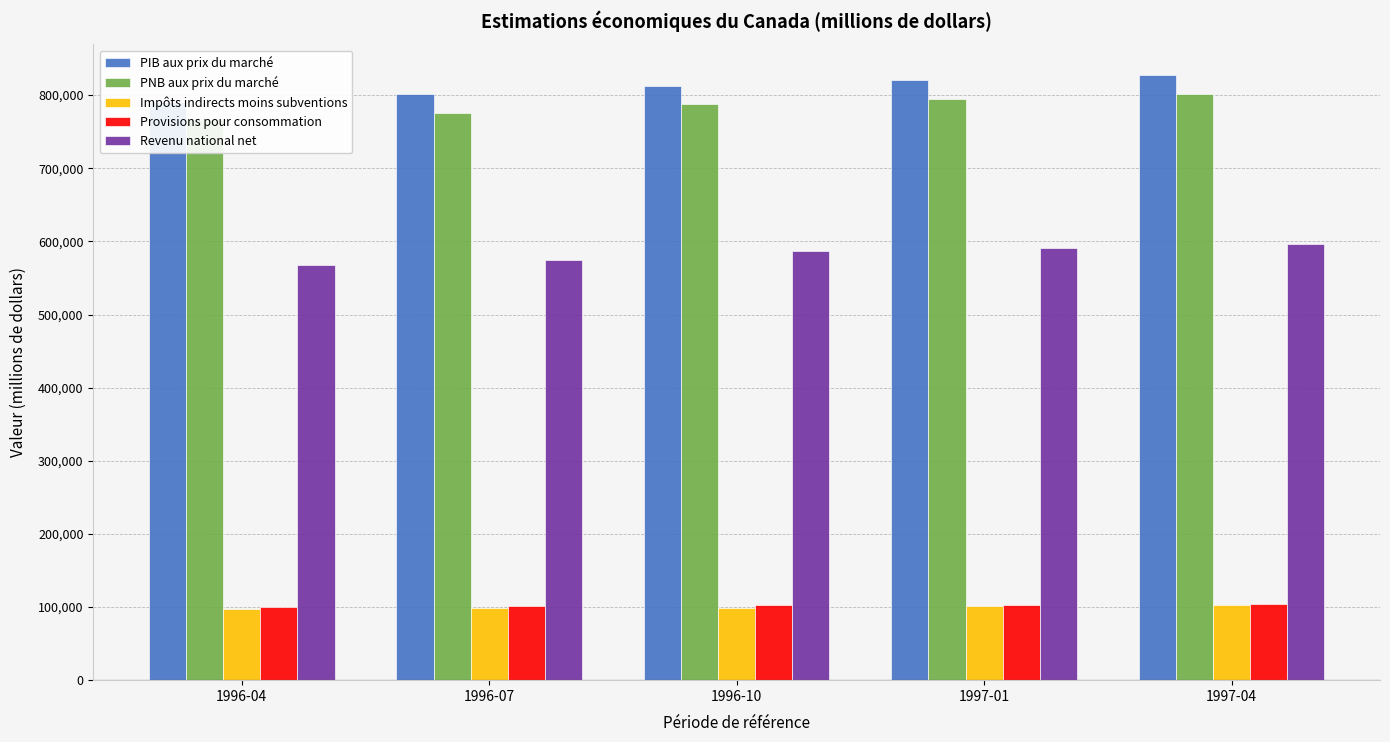

How many values in the Revenu national net series are below 586452?

2